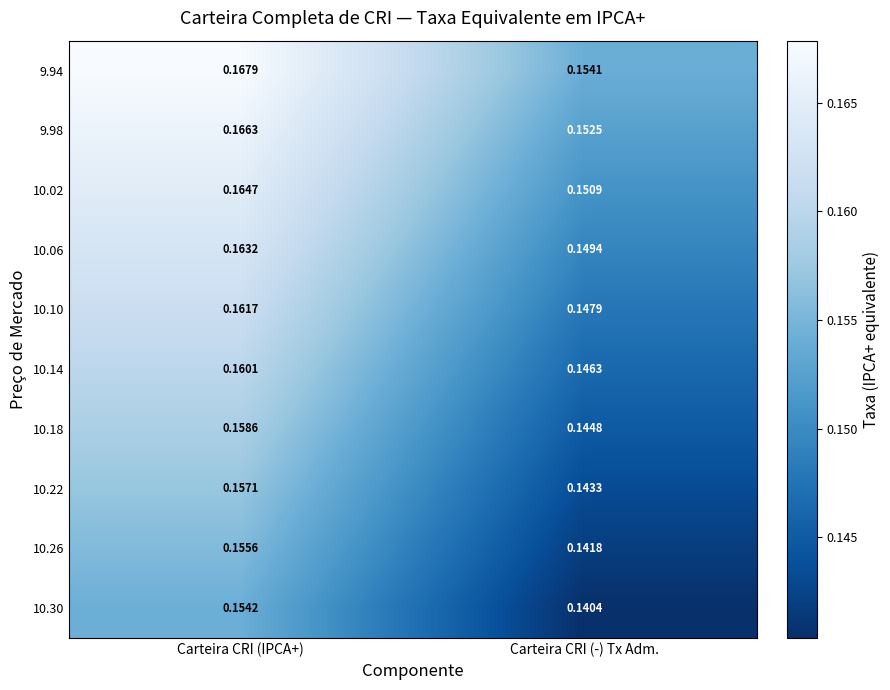

At how many categories does at least one series exceed 0?

2